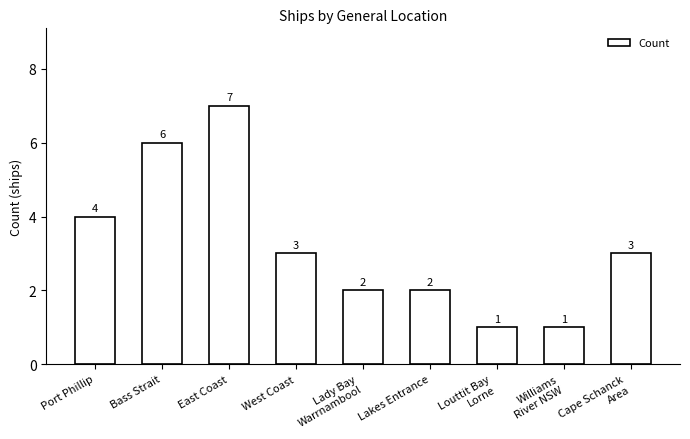

What is the average value?

3